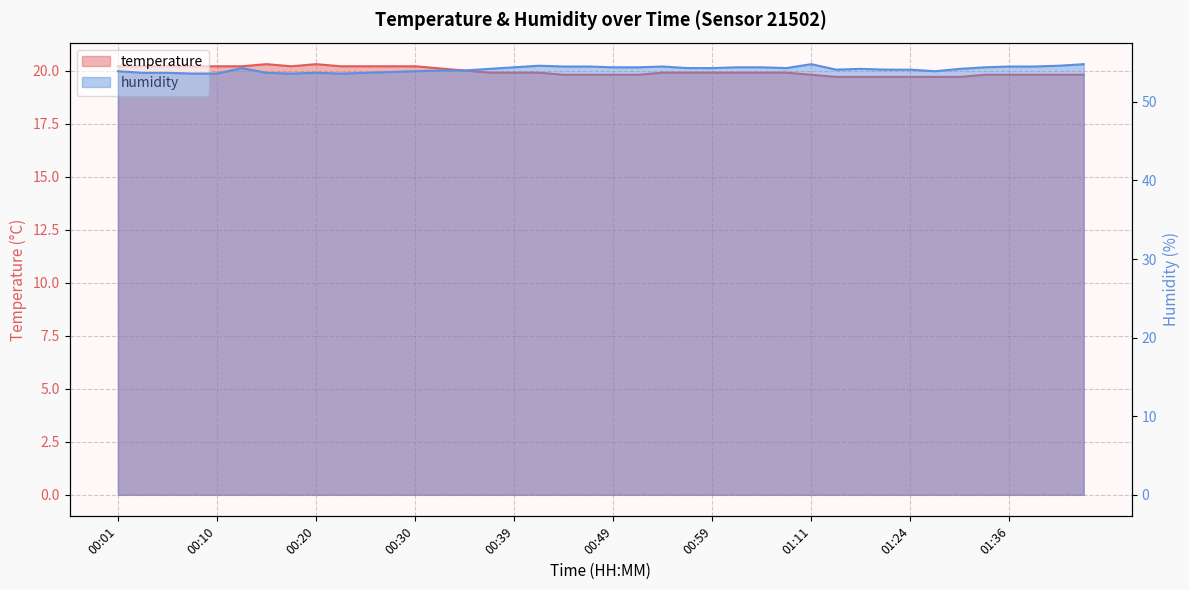

Which series has the widest spread of values?

humidity